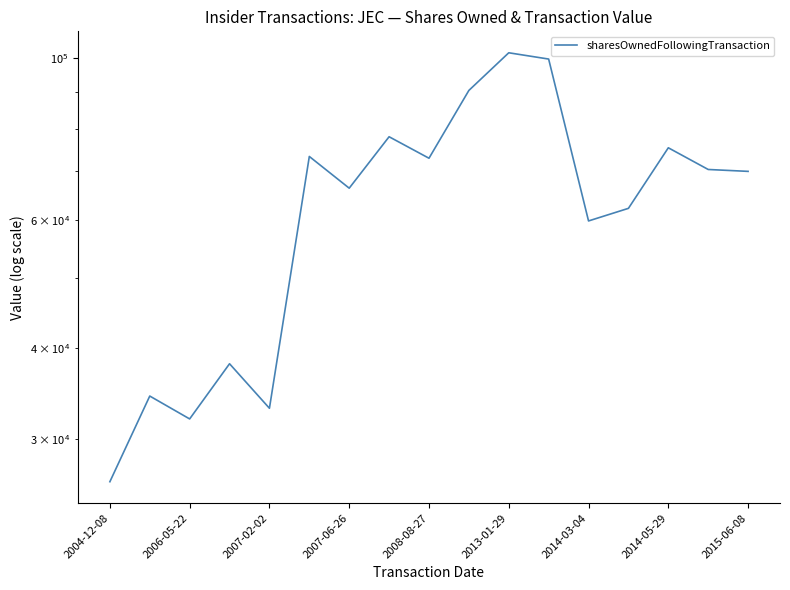

What is the change in value from 15 to 16?

-420